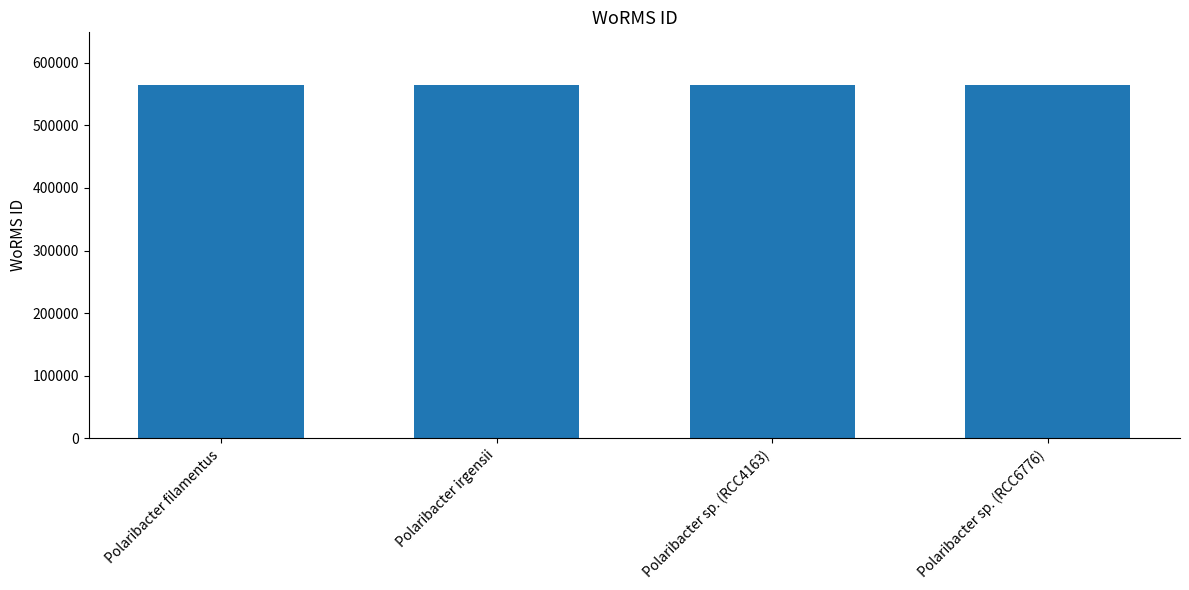

What position from the right is Polaribacter sp. (RCC6776)?

1